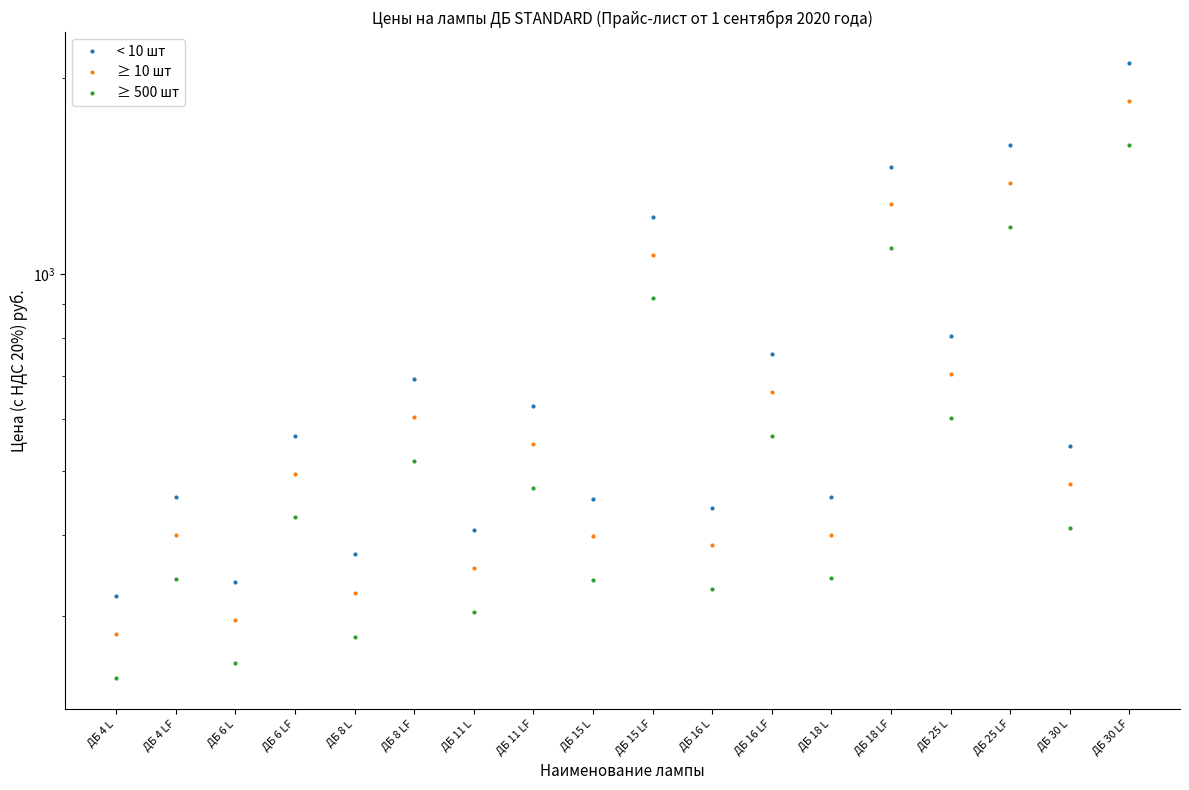

List the series in order of their peak value, lowest first.

≥ 500 шт, ≥ 10 шт, < 10 шт